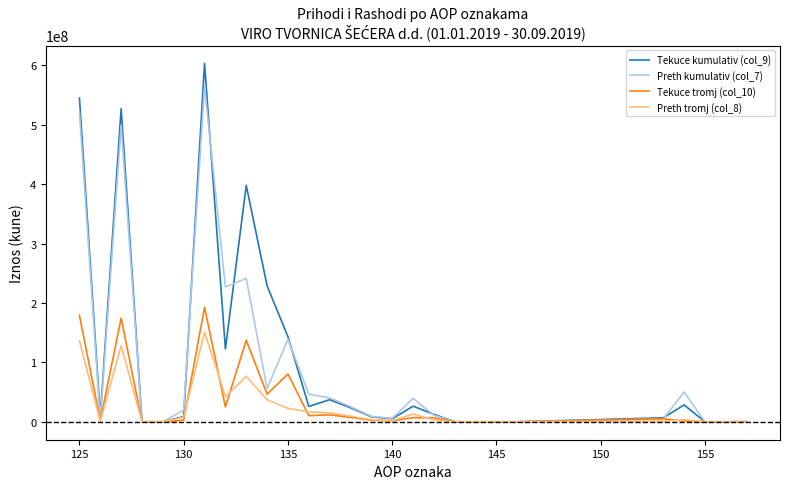

What is the smallest value displayed?

-6247